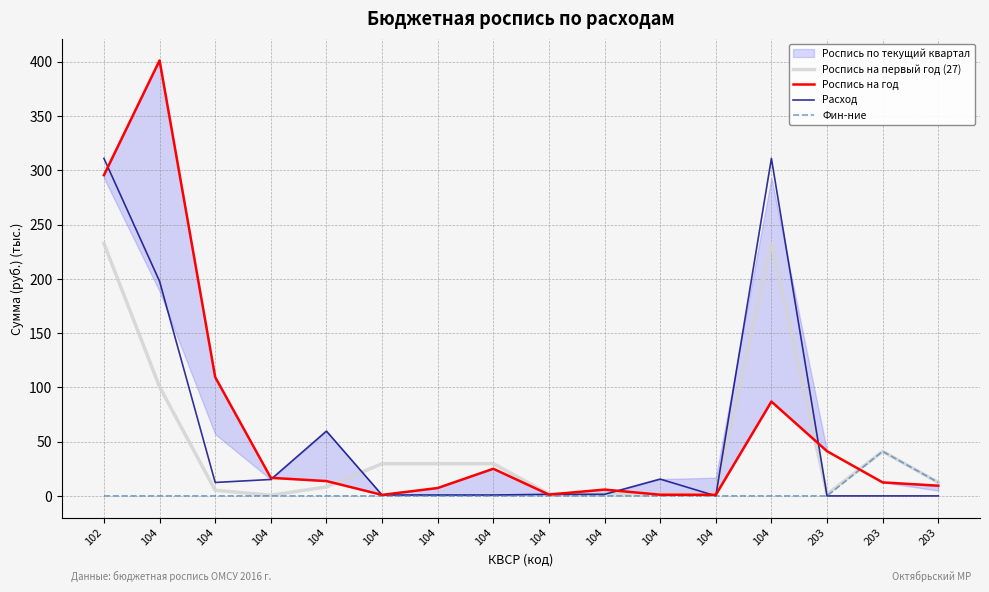

Is this an area chart (filled region under the line)?

No